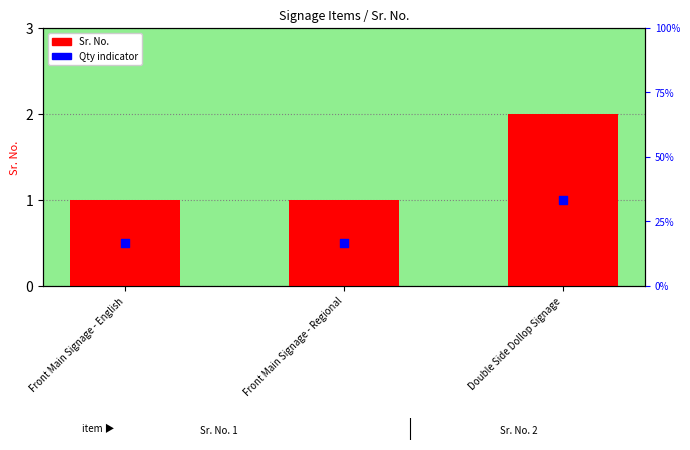

Is the value of Qty indicator at Front Main Signage - Regional greater than the value of Sr. No. at Double Side Dollop Signage?

No